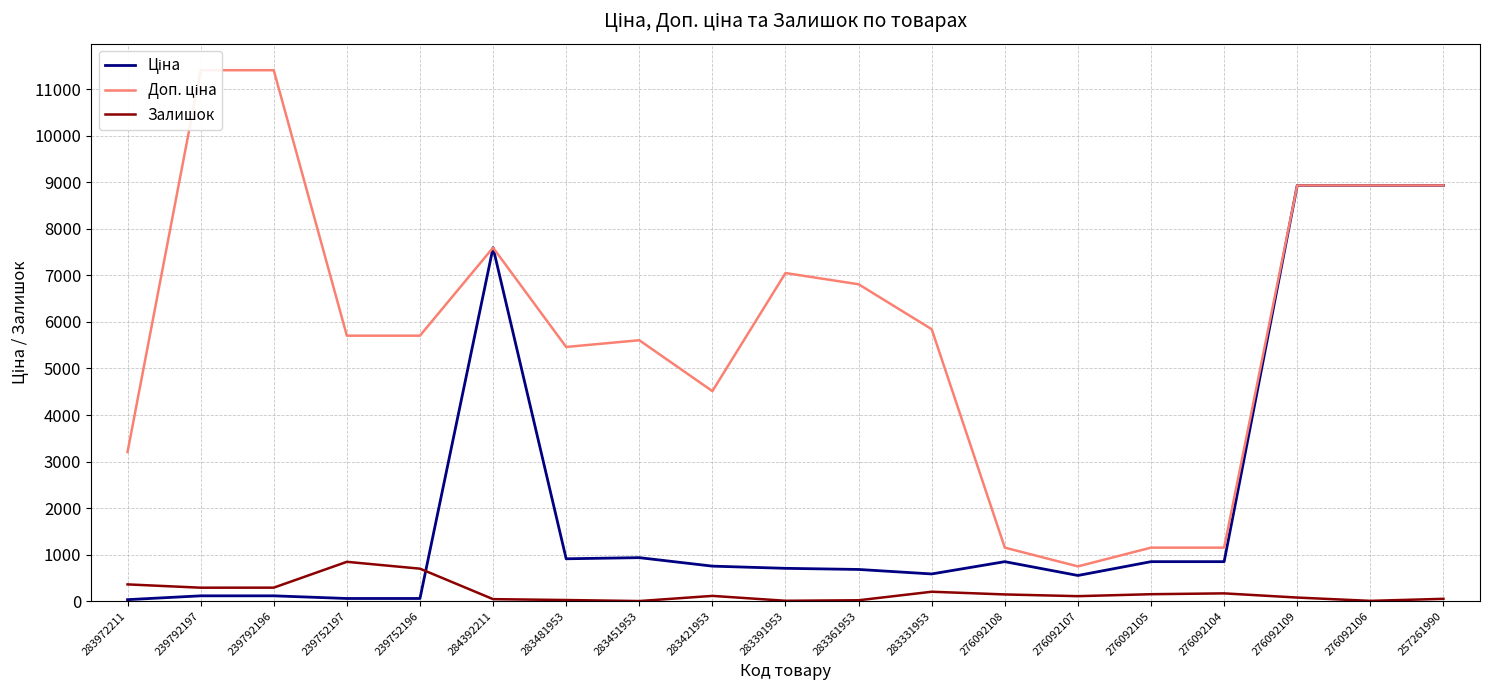

Reading left to right, list all the values displayed in this chart.

Ціна: 283972211=32.0	239792197=114.1	239792196=114.1	239752197=57.0	239752196=57.0	284392211=7596.5	283481953=910.4	283451953=934.5	283421953=752.2	283391953=705.1	283361953=681.0	283331953=584.4	276092108=848.4	276092107=551.5	276092105=848.4	276092104=848.4	276092109=8934.1	276092106=8934.1	257261990=8934.1
Доп. ціна: 283972211=3205.0	239792197=11410.0	239792196=11410.0	239752197=5705.0	239752196=5705.0	284392211=7596.5	283481953=5462.3	283451953=5607.2	283421953=4513.3	283391953=7051.3	283361953=6809.8	283331953=5843.9	276092108=1149.7	276092107=747.0	276092105=1149.7	276092104=1149.7	276092109=8934.1	276092106=8934.1	257261990=8934.1
Залишок: 283972211=360.0	239792197=289.0	239792196=290.0	239752197=845.0	239752196=698.0	284392211=43.0	283481953=24.0	283451953=2.0	283421953=113.0	283391953=8.0	283361953=19.0	283331953=202.0	276092108=144.0	276092107=107.0	276092105=149.0	276092104=167.0	276092109=77.0	276092106=6.0	257261990=50.0